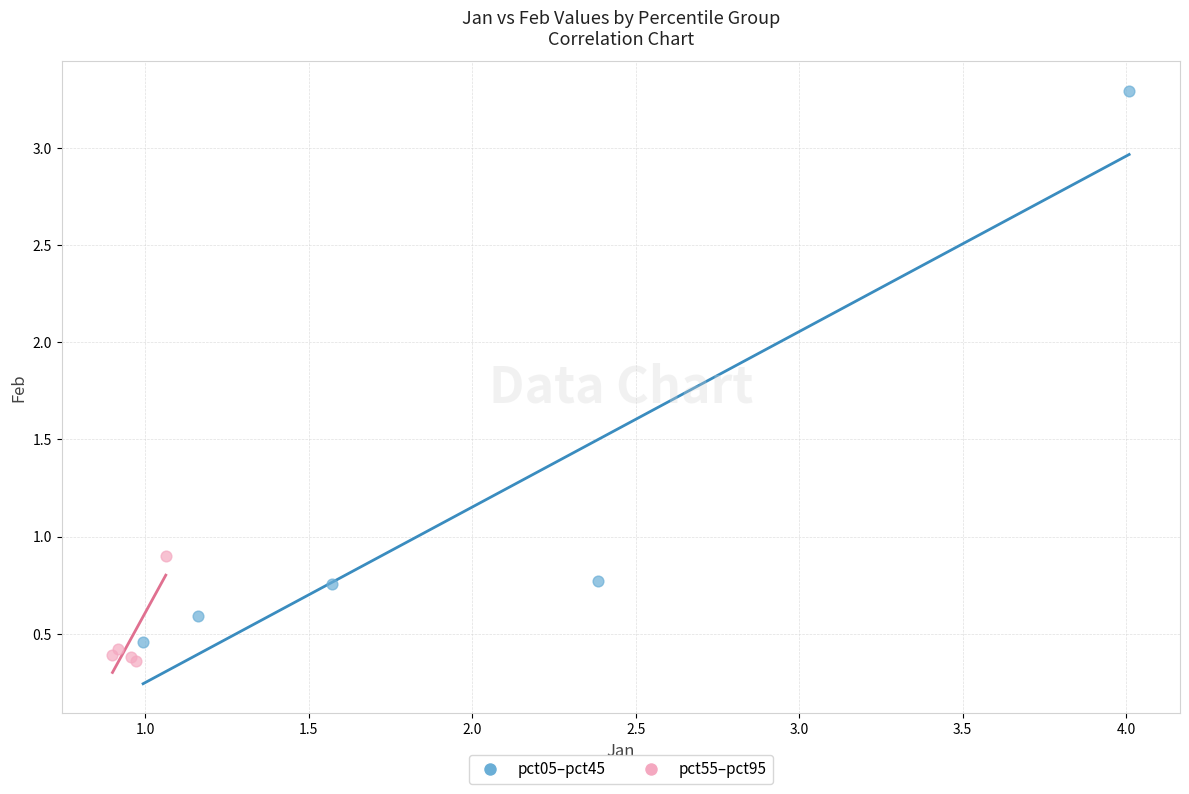

What are all the series names shown in the legend?

pct05–pct45, pct55–pct95